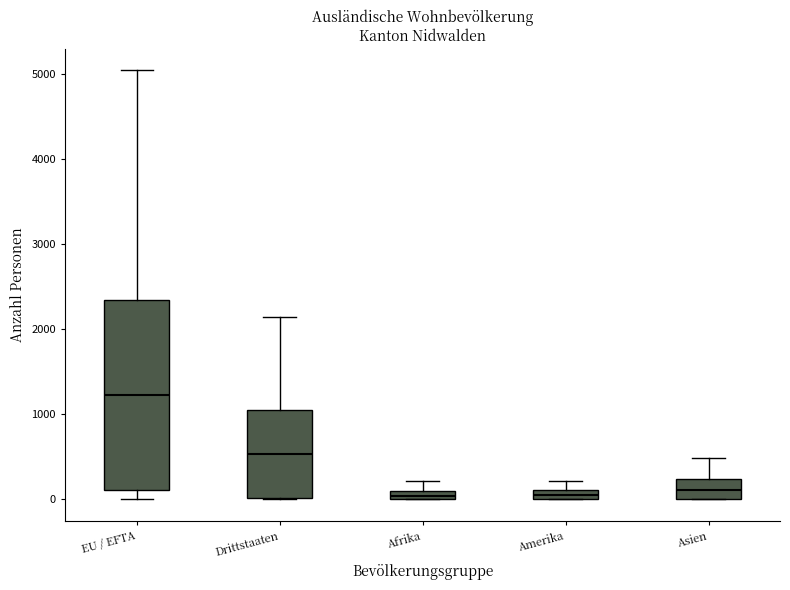

Where is the upper edge of the box for Drittstaaten on the y-axis? The values are not printed on the chart, so give them approximately, as read against the axis.

1100